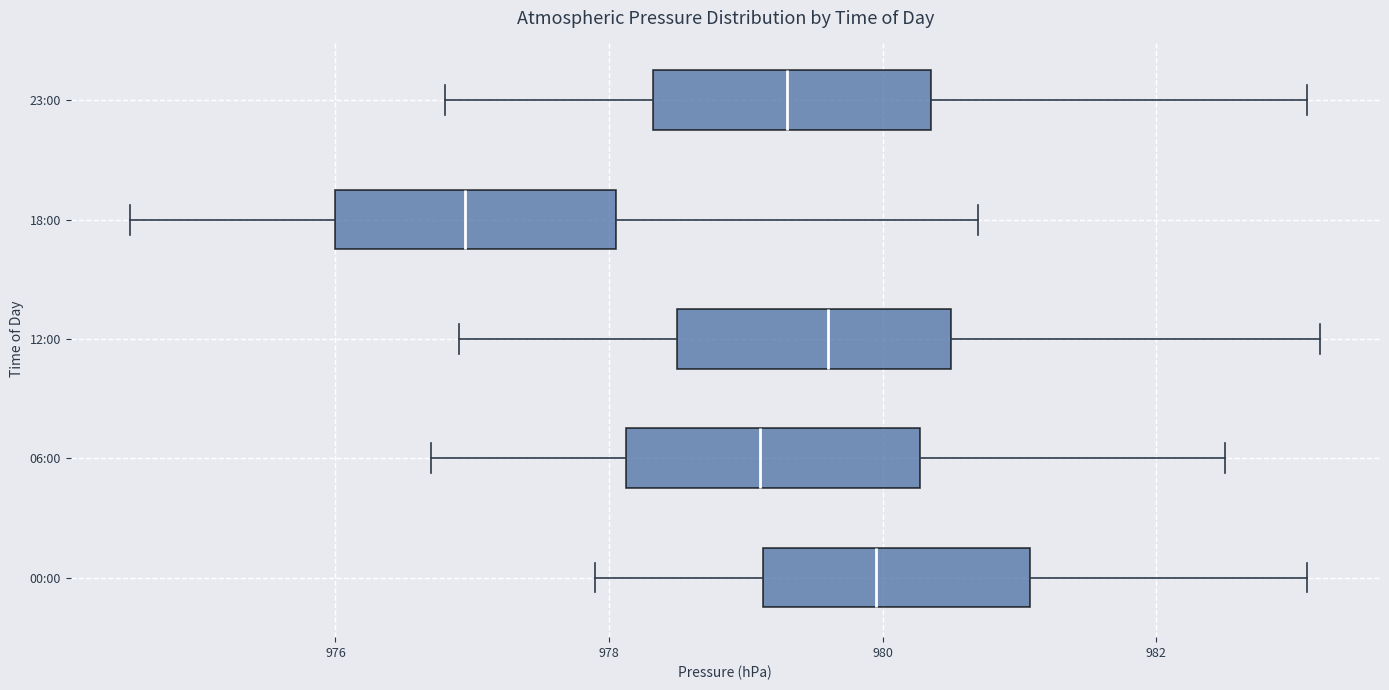

Reading bottom to top, read every box against the x-axis: the position of its median line, the range the box covers, and the ends of its whiskers. The values are not printed on the chart, so give them approximately, as read against the axis.

00:00: median 980.0, box 979.2 to 981.0, whiskers 978.0 to 983.2
06:00: median 979.2, box 978.2 to 980.2, whiskers 976.8 to 982.6
12:00: median 979.6, box 978.6 to 980.6, whiskers 977.0 to 983.2
18:00: median 977.0, box 976.0 to 978.0, whiskers 974.6 to 980.8
23:00: median 979.4, box 978.4 to 980.4, whiskers 976.8 to 983.2